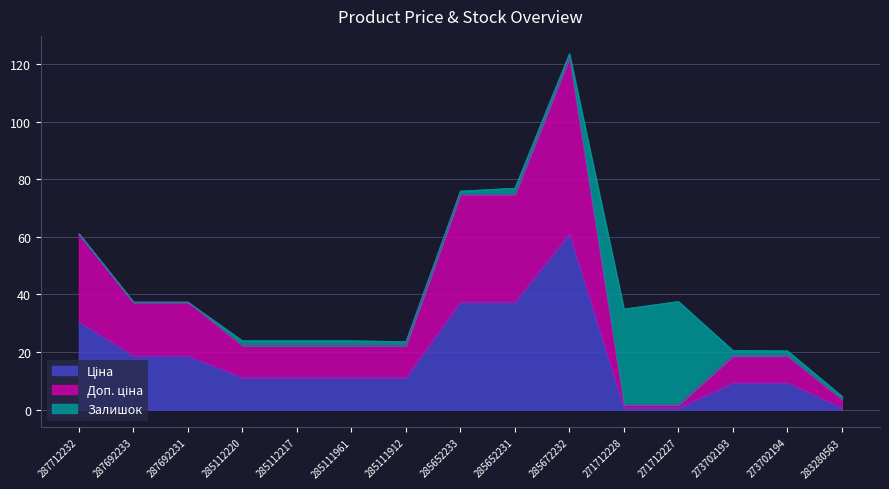

What is the difference between the Доп. ціна values at 287692233 and 285111961?

15.1